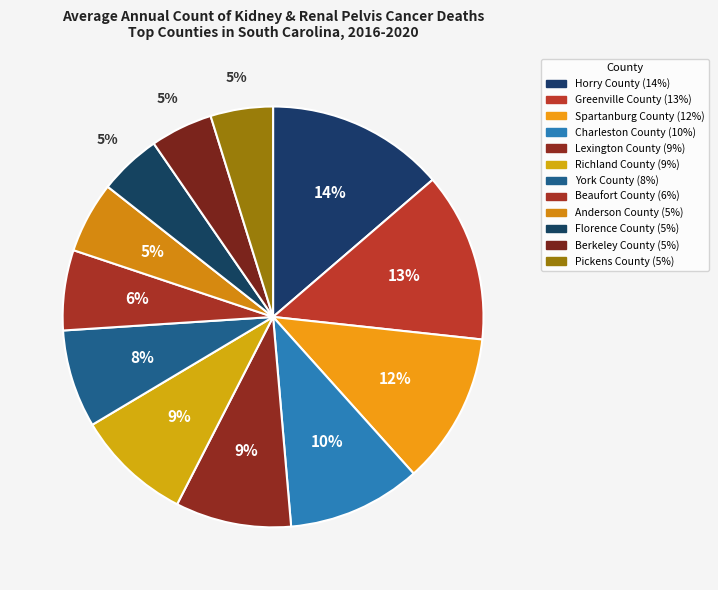

How many slices are in this pie chart?

12